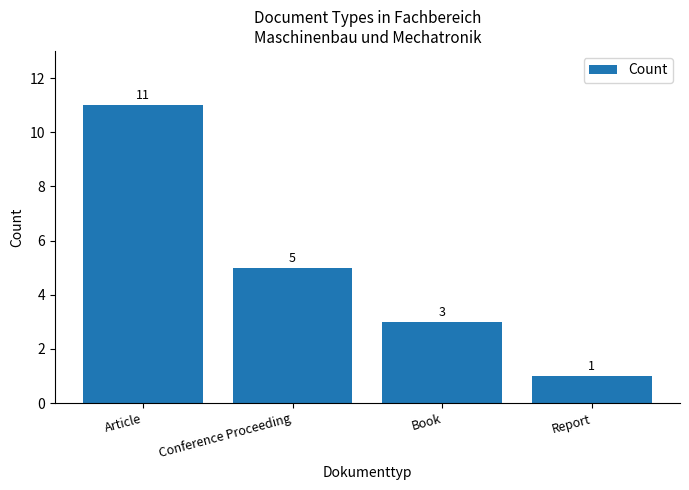

What is the label of the 3rd bar from the right?

Conference Proceeding